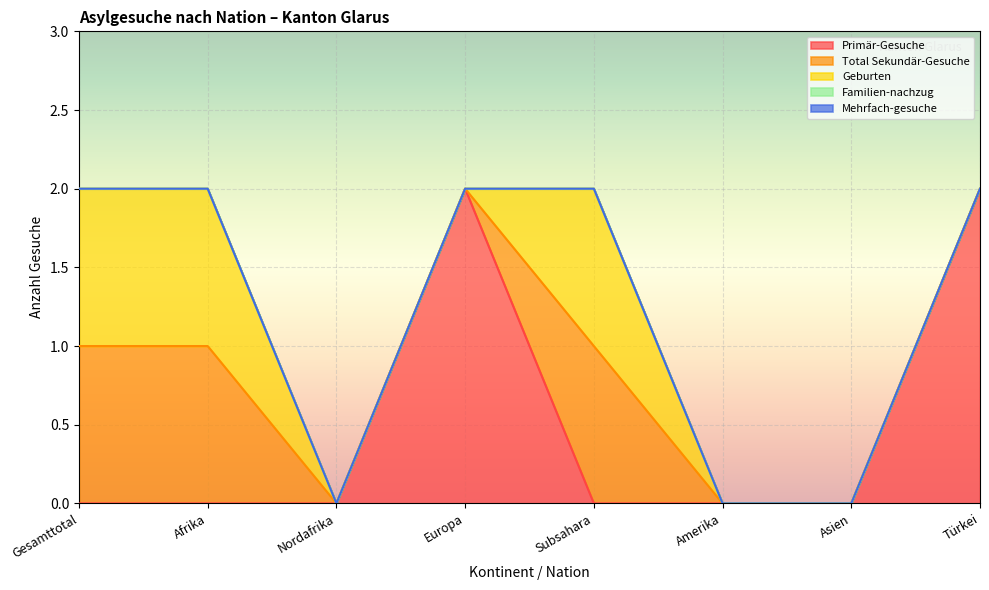

What is the label of the 6th point from the right?

Nordafrika